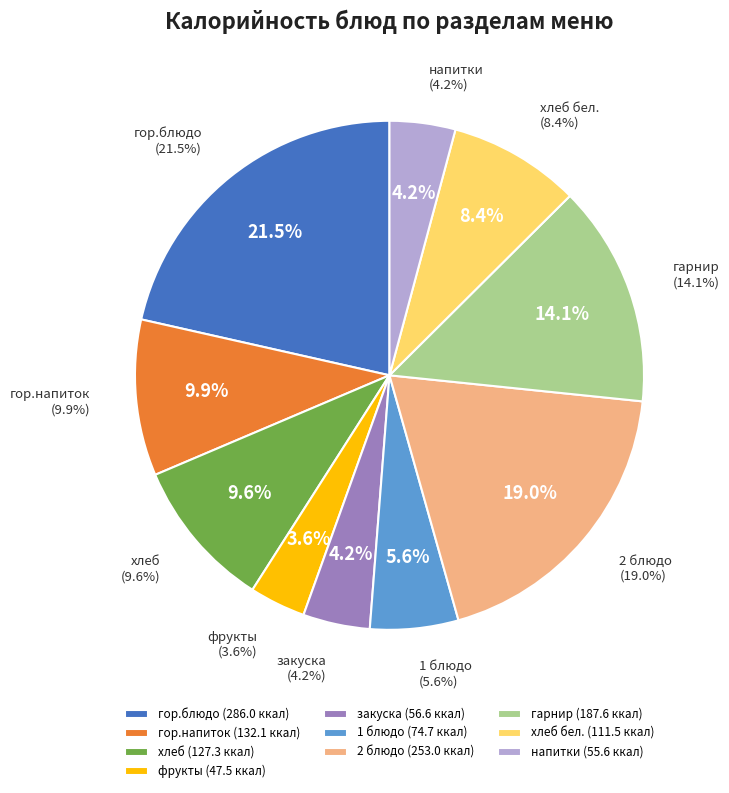

Does any single category account for the majority?

No